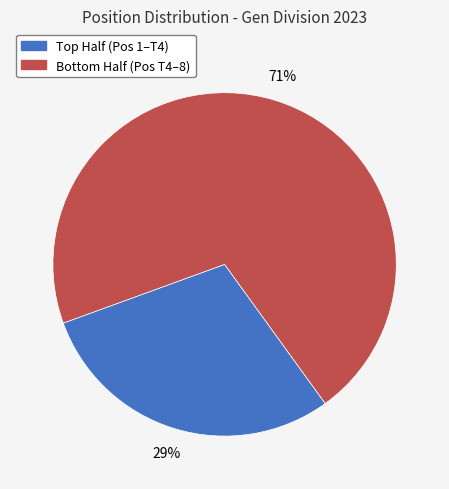

Is there a majority slice in this chart?

Yes